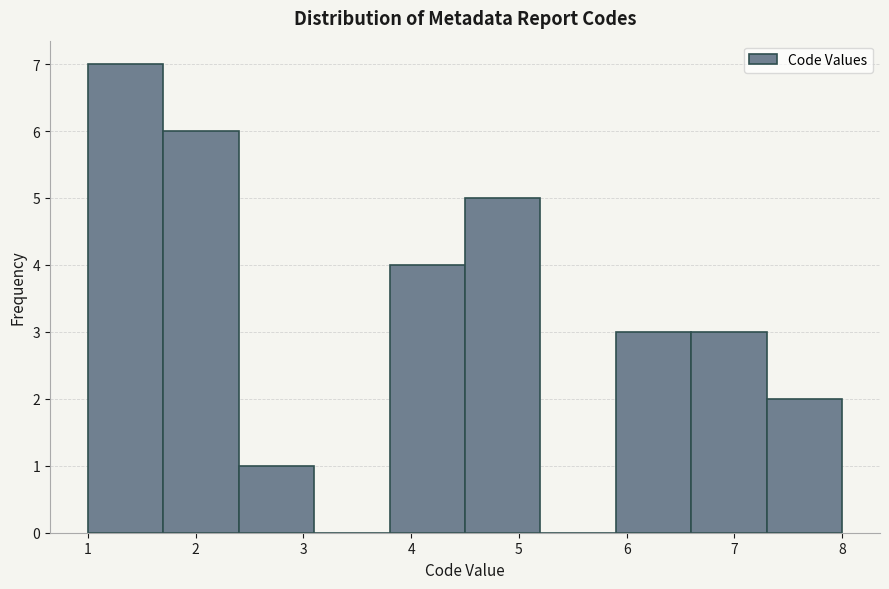

Reading left to right, transcribe this chart: for each bar, give the range it covers on the x-axis and its height. The values are not printed on the chart, so give them approximately, as read against the axis.

1.0 to 1.7: 7
1.7 to 2.4: 6
2.4 to 3.1: 1
3.1 to 3.8: 0
3.8 to 4.5: 4
4.5 to 5.2: 5
5.2 to 5.9: 0
5.9 to 6.6: 3
6.6 to 7.3: 3
7.3 to 8.0: 2